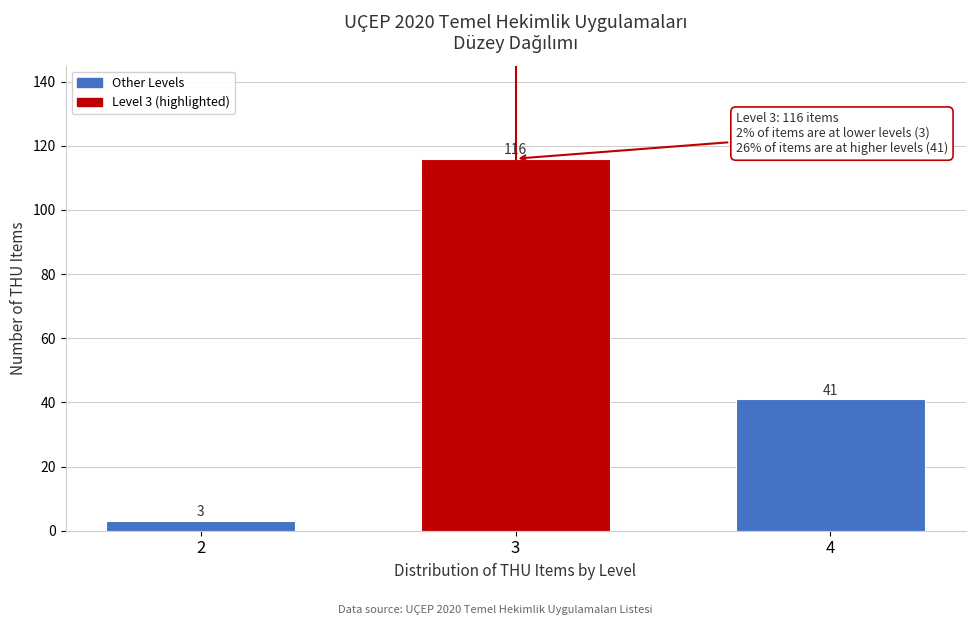

Reading right to left, what are all the values shown in this chart?

4=41	3=116	2=3